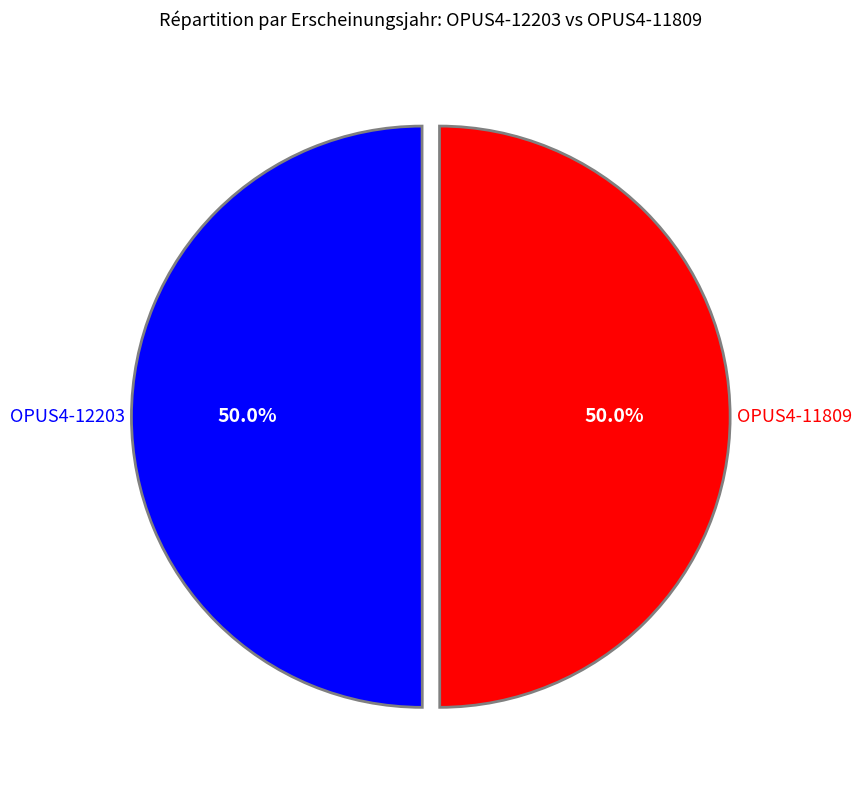

Which category accounts for the majority?

OPUS4-12203